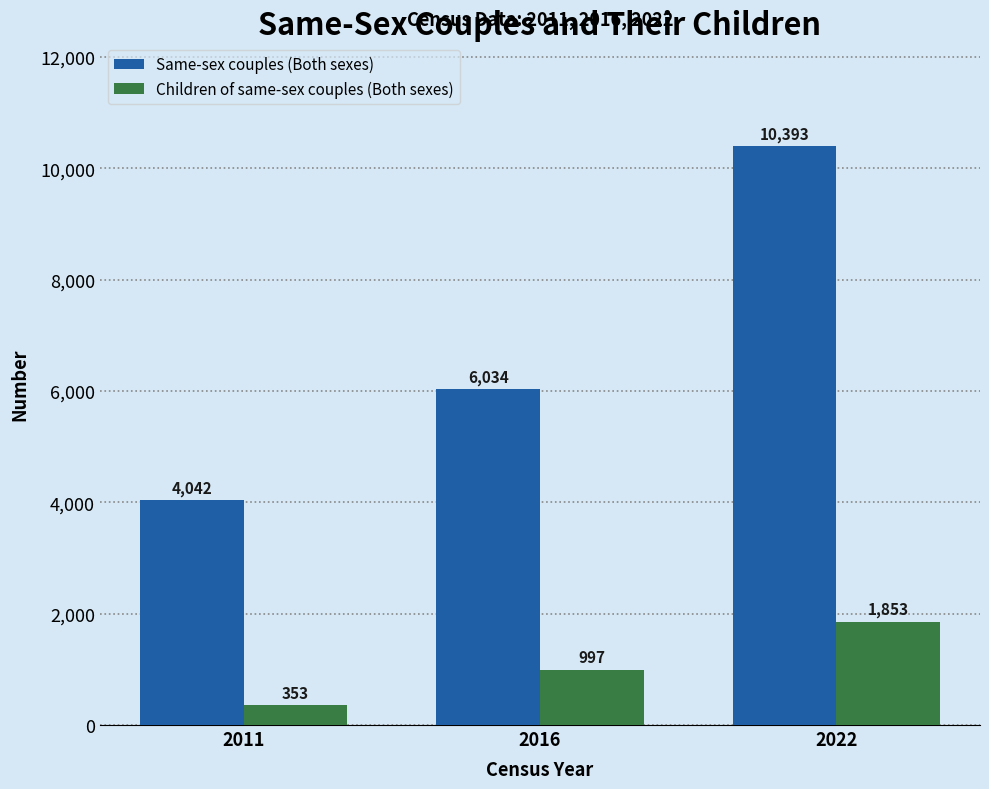

What is the spread (max minus min) of values at 2022?

8540